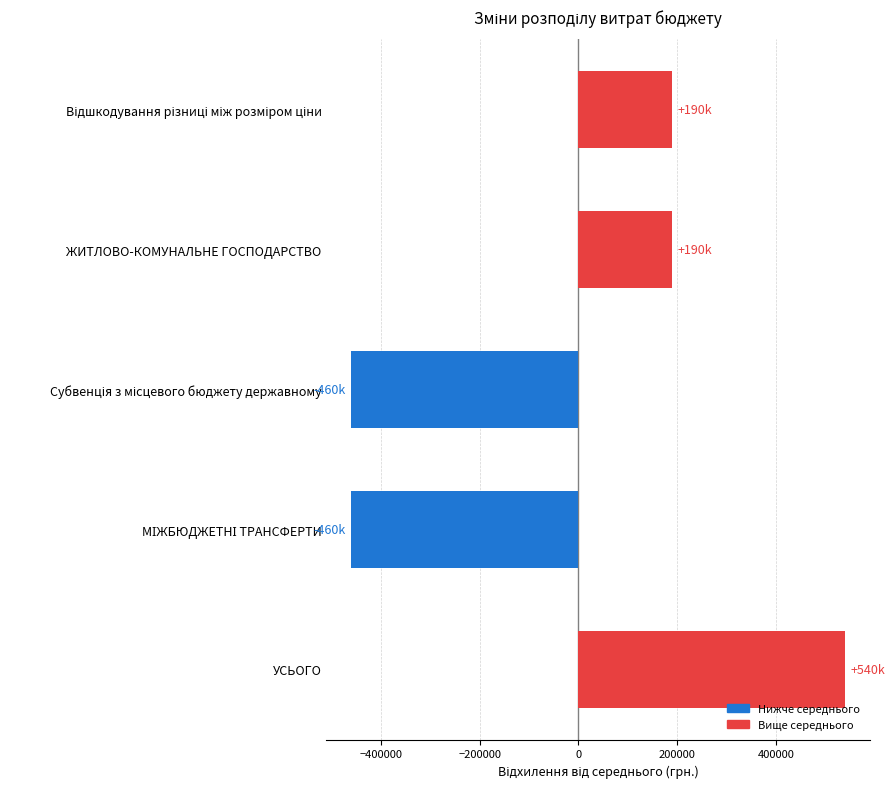

The chart shows a value of 190000 at ЖИТЛОВО-КОМУНАЛЬНЕ ГОСПОДАРСТВО. True or false?

True